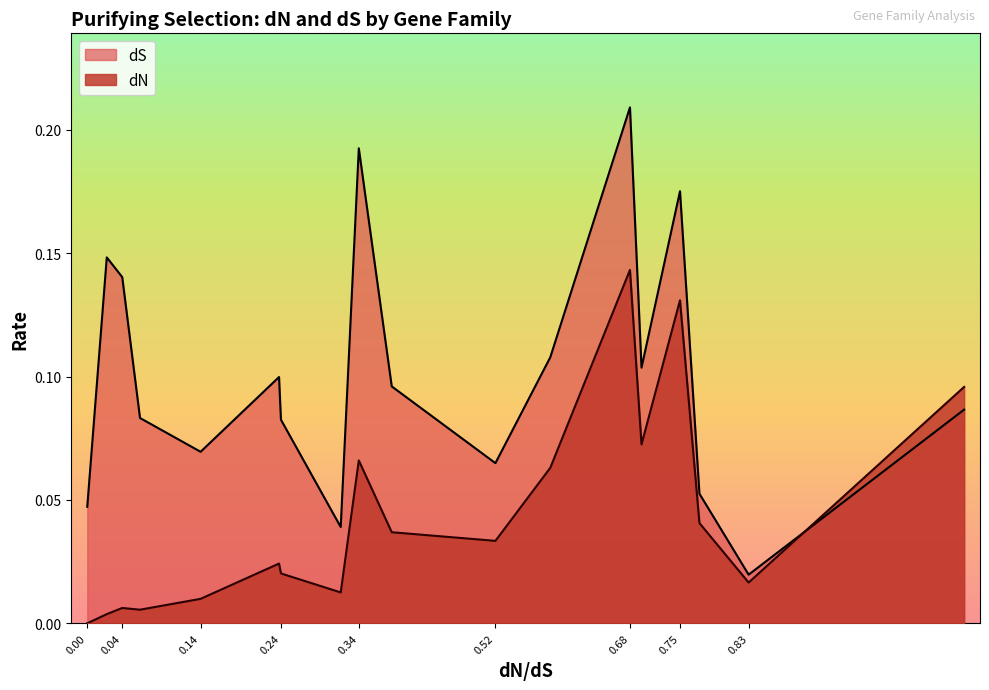

At which category does dN reach its first local valley?

F8A